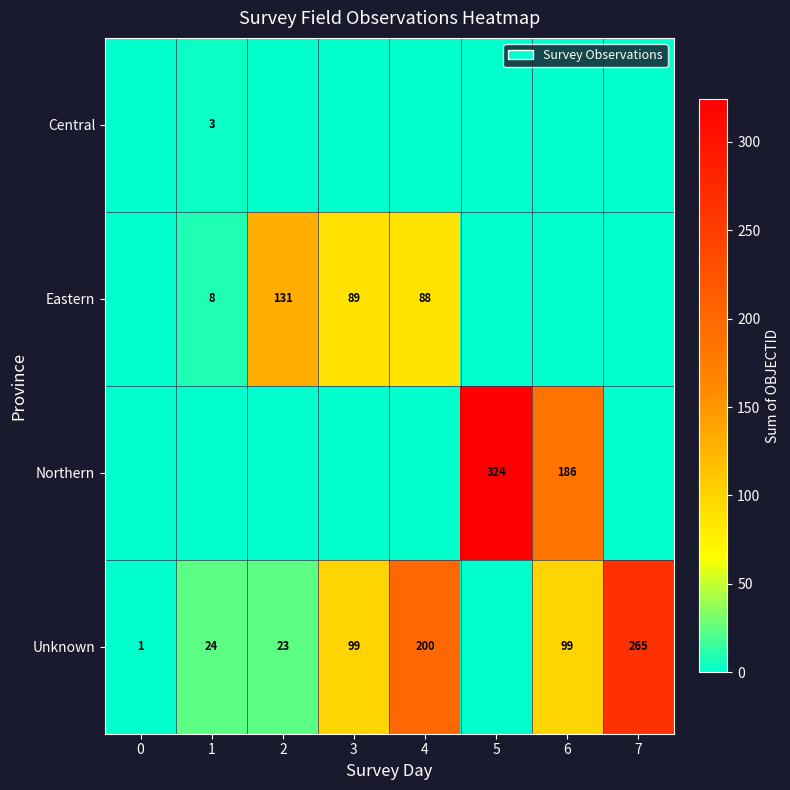

Is it true that Eastern equals 51 at 4?

False